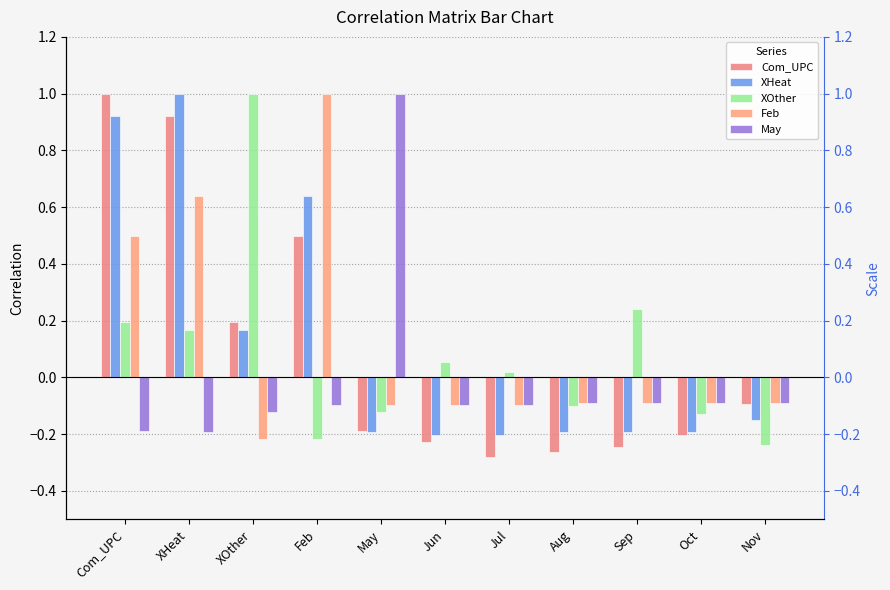

What is the label of the 5th bar from the right?

Jul